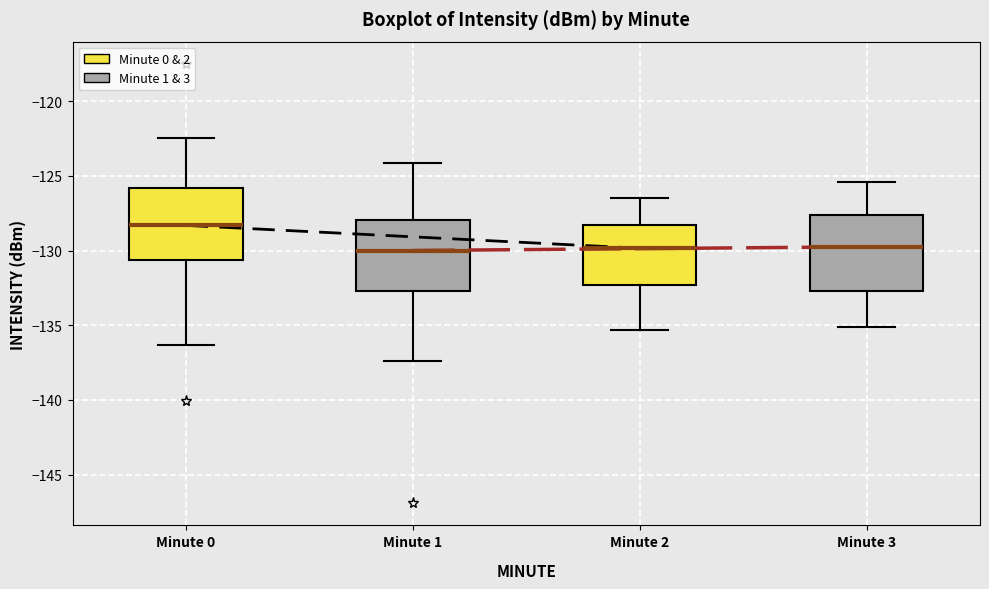

Reading left to right, read every box against the y-axis: the position of its median line, the range the box covers, and the ends of its whiskers. The values are not printed on the chart, so give them approximately, as read against the axis.

Minute 0: median -128.5, box -130.5 to -126.0, whiskers -136.5 to -122.5
Minute 1: median -130.0, box -132.5 to -128.0, whiskers -137.5 to -124.0
Minute 2: median -130.0, box -132.5 to -128.5, whiskers -135.5 to -126.5
Minute 3: median -129.5, box -132.5 to -127.5, whiskers -135.0 to -125.5